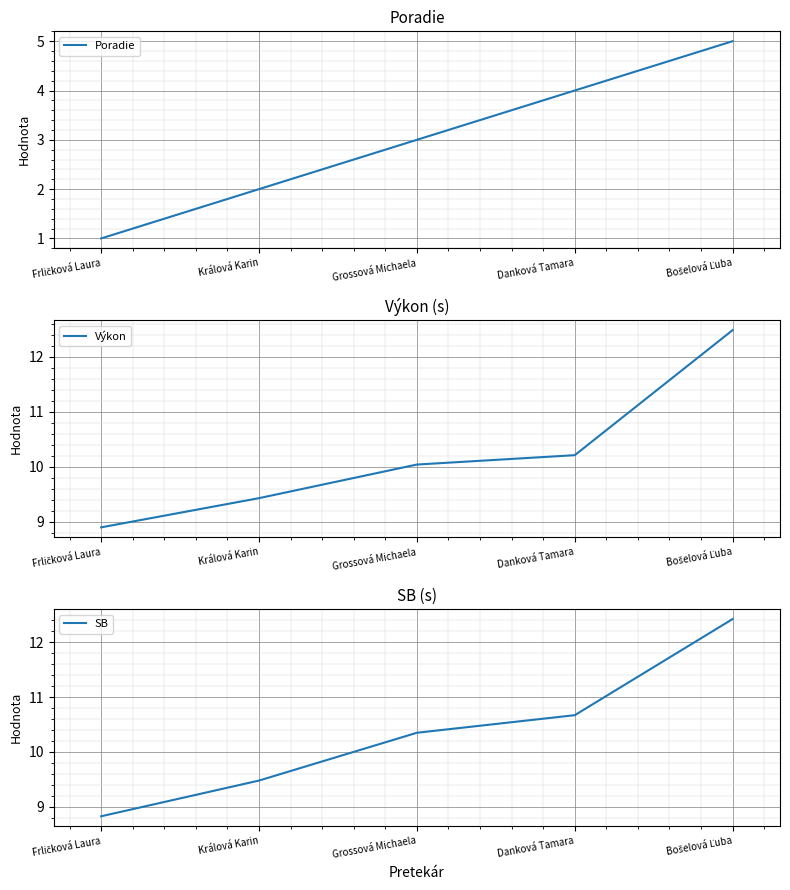

How many data points in Výkon are above 10?

3